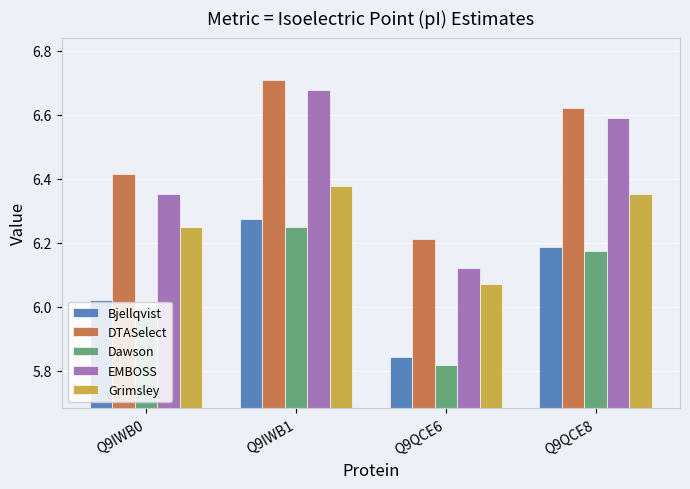

What is the sum of the DTASelect values at Q9IWB1 and Q9IWB0?

13.1